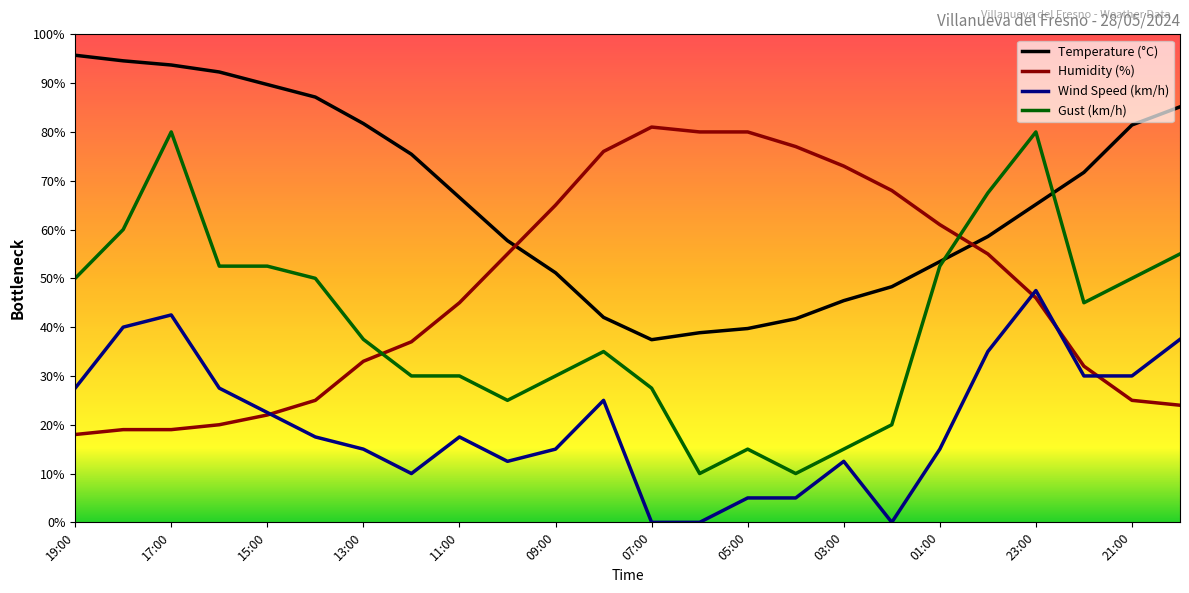

What is the sum of all Gust (km/h) values?

980.0